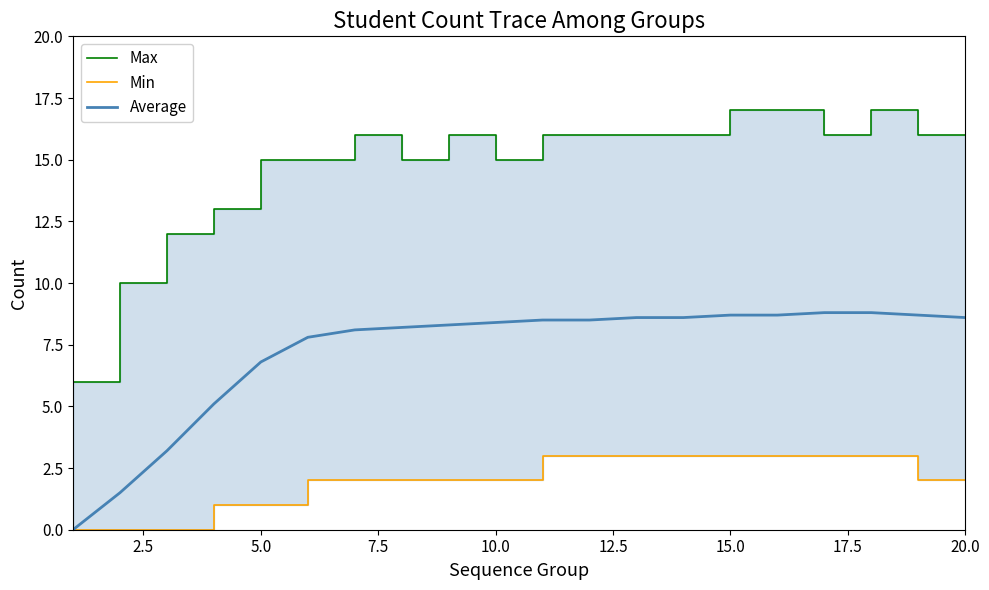

The Average series shows 4.3 at 5.0. True or false?

False